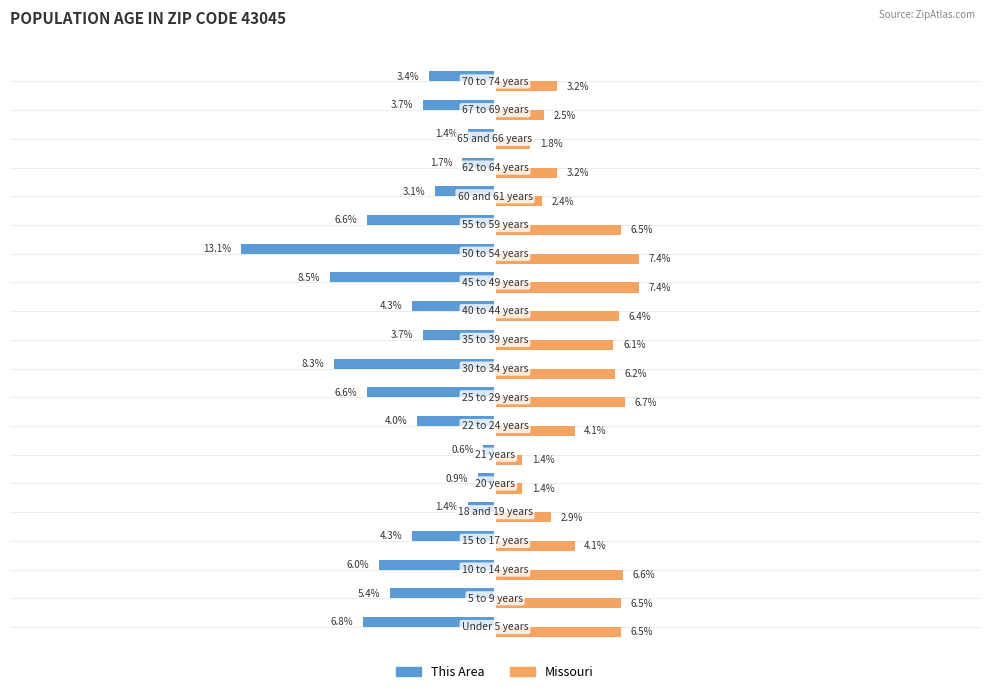

Rank the series by their maximum value, from lowest to highest.

This Area, Missouri